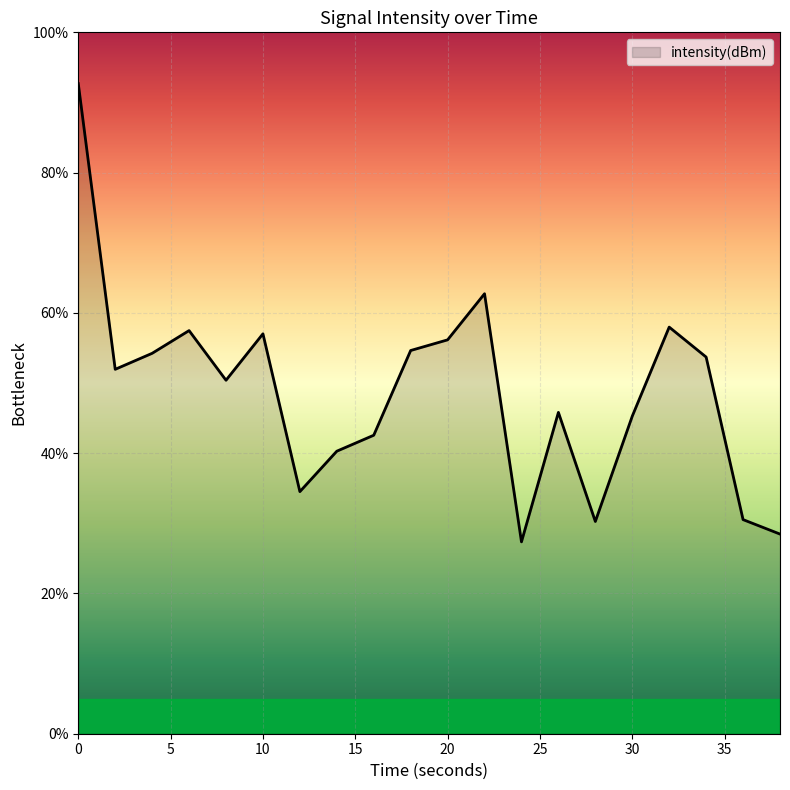

What is the greatest value displayed?

92.7